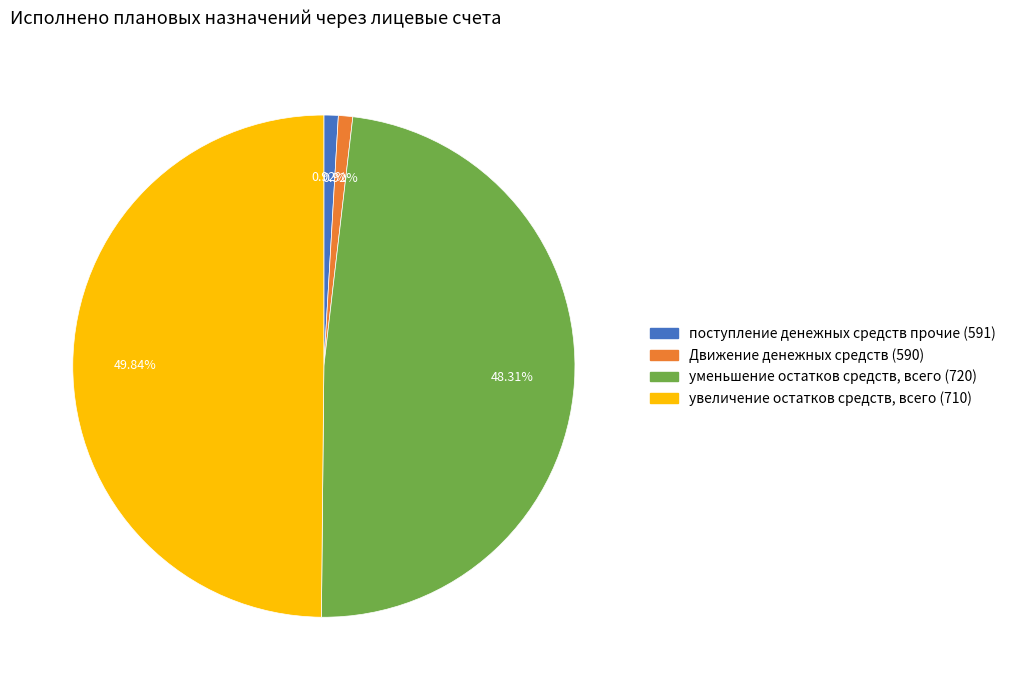

To the nearest percent, what is the difference between the уменьшение остатков средств, всего (720) and увеличение остатков средств, всего (710) slice percentages?

2%